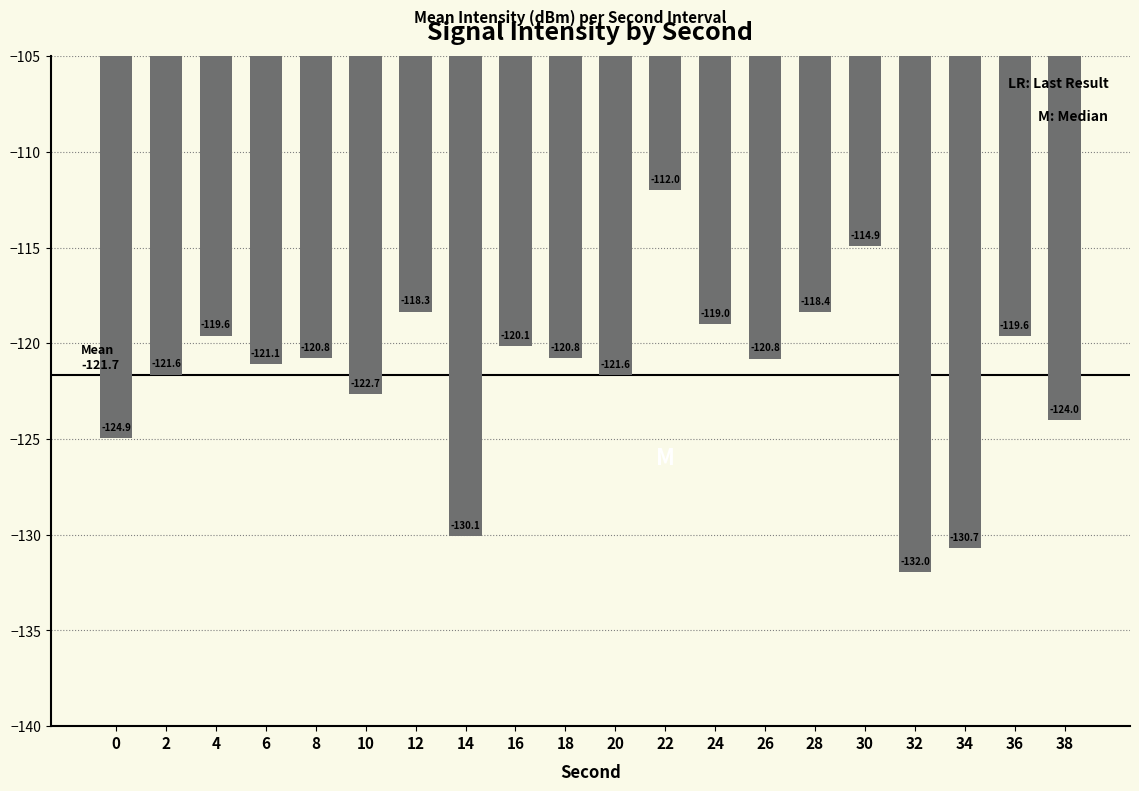

The value at 28 is -75.6. True or false?

False